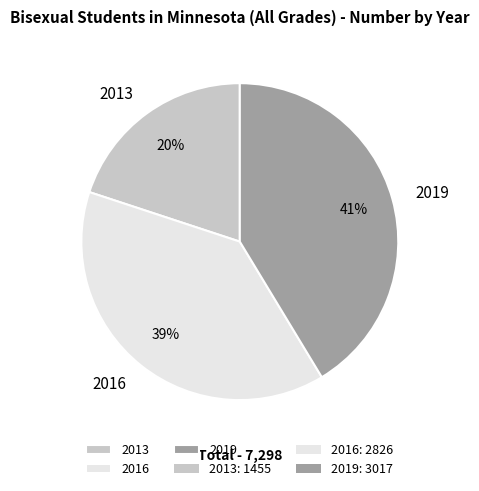

Which category has the smallest portion of the pie?

2013